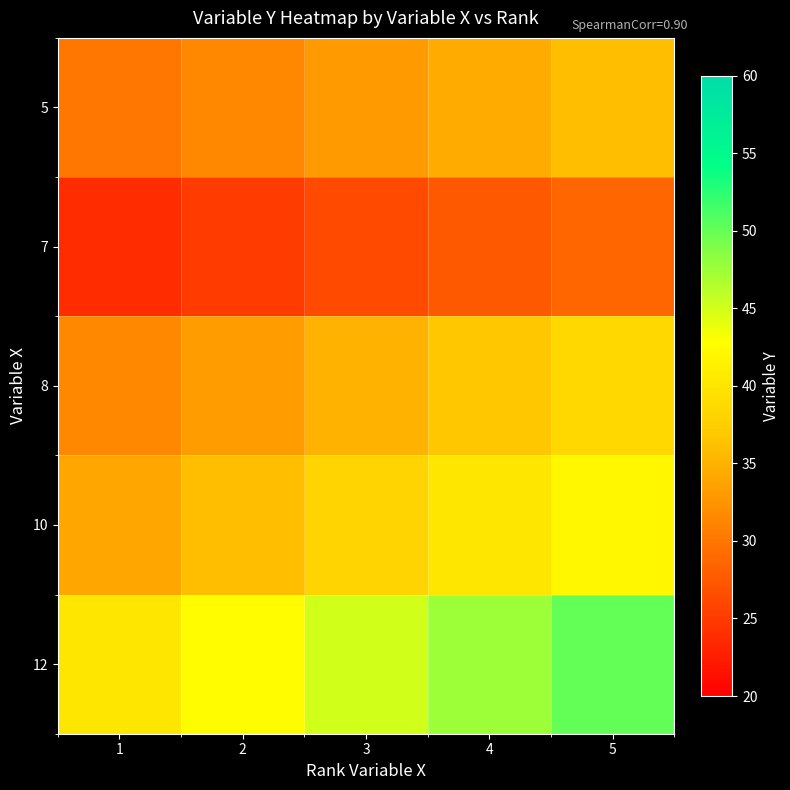

What is the total value across all series at 1?

159.2